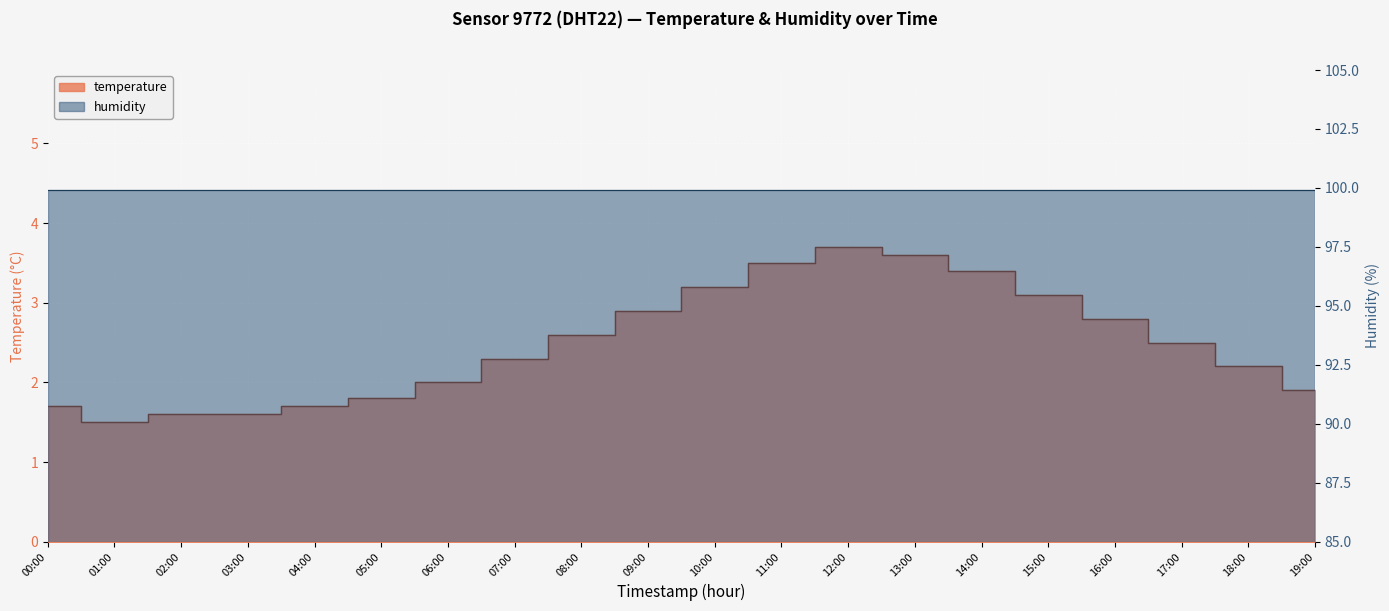

What is the greatest value displayed?

3.7